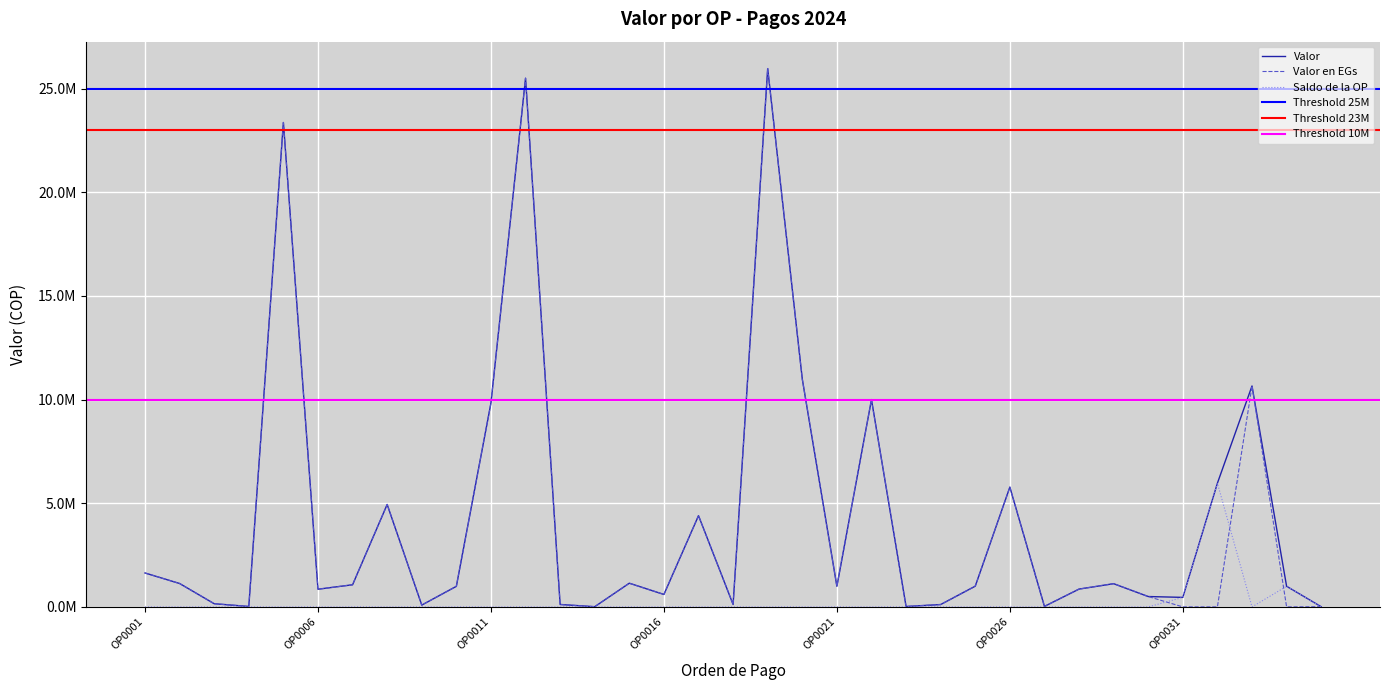

At which category does the chart reach its peak across all series?

OP0019